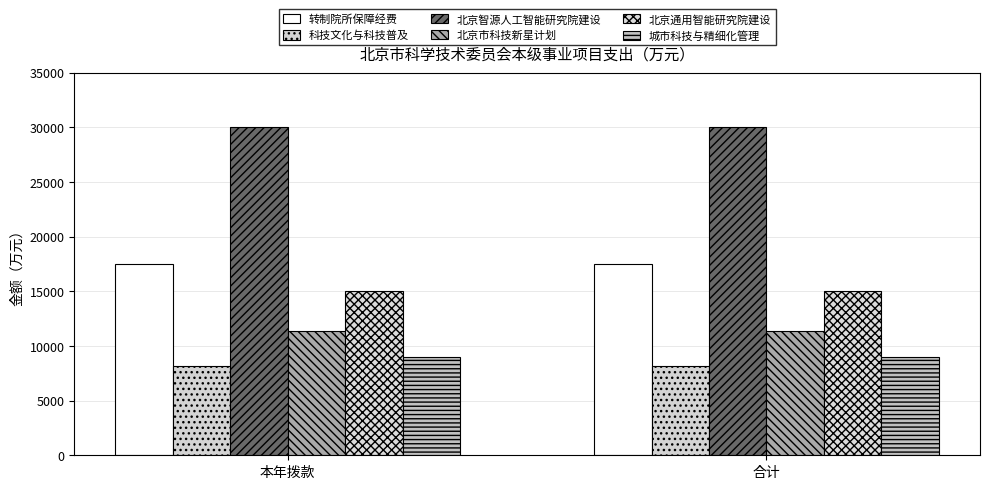

Does the chart contain stacked bars?

No